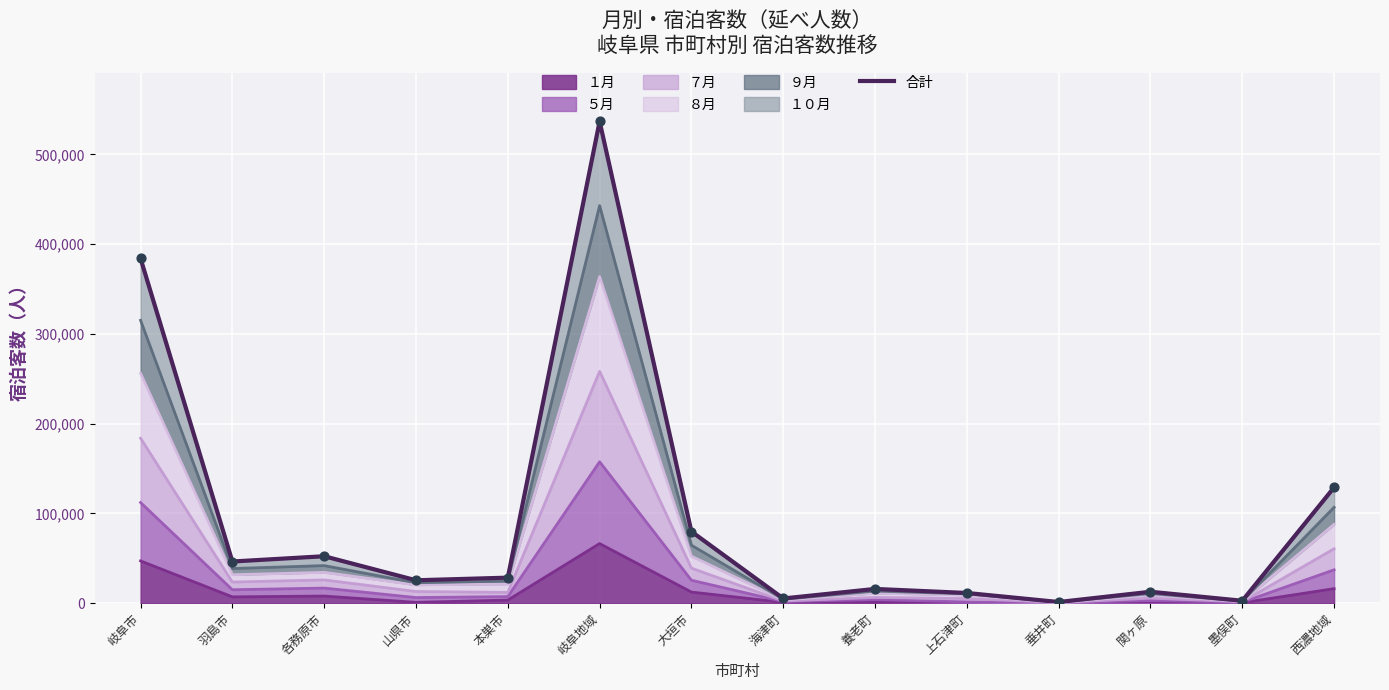

What is the change in value from 垂井町 to 西濃地域?

+127648.0